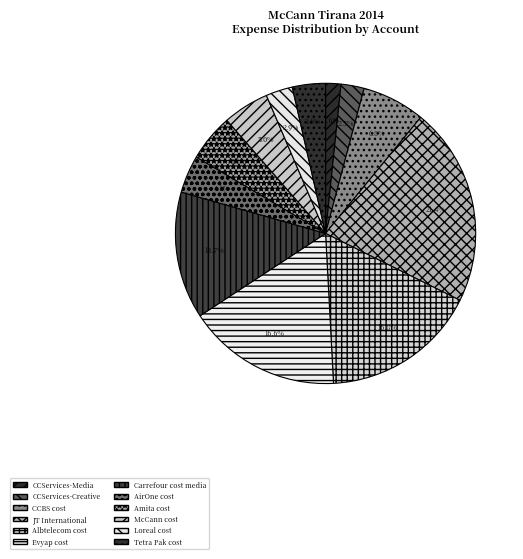

To the nearest percent, what percentage of the pie is Amita cost?

5%